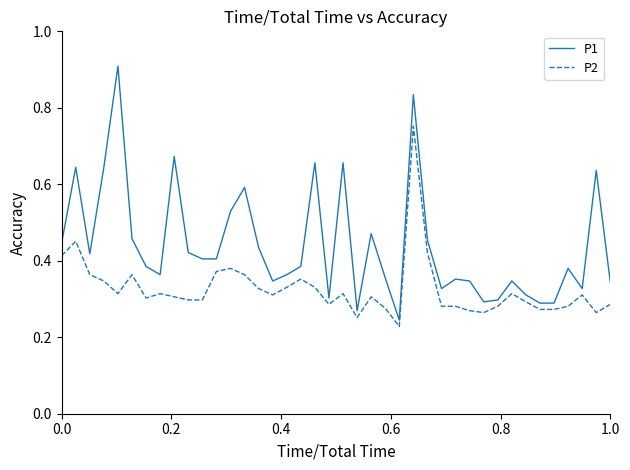

Which series has the widest spread of values?

P1